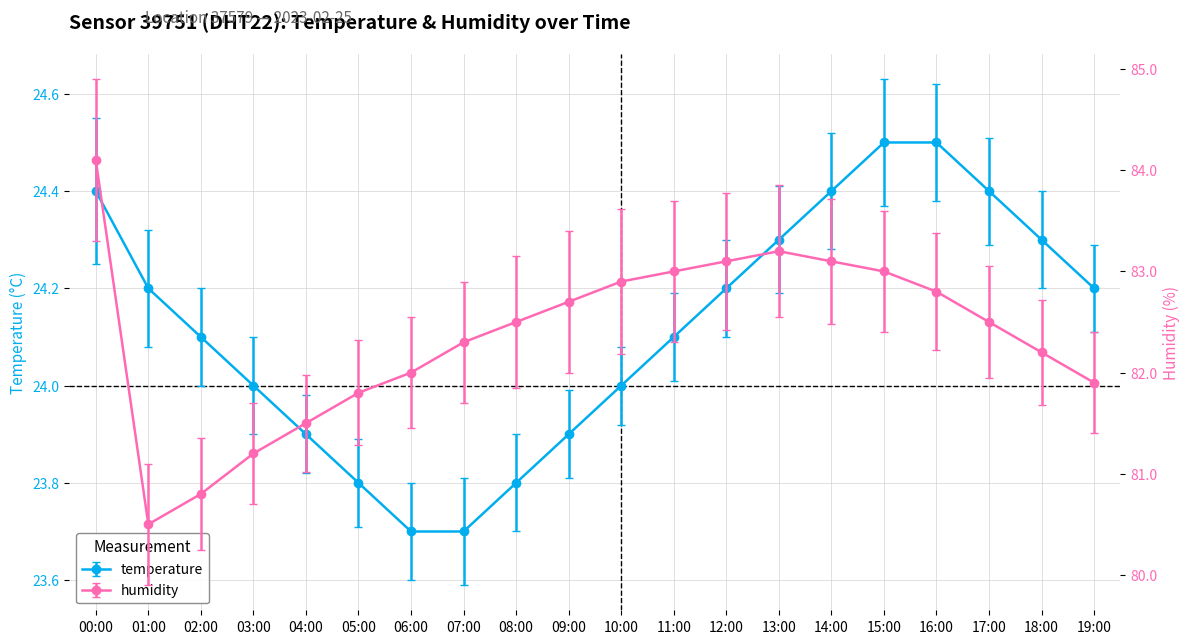

True or false: temperature and humidity cross at least once.

False